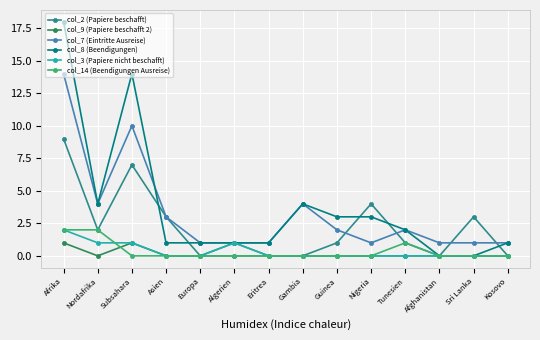

What is the difference between the highest and lowest values at Afrika?

17